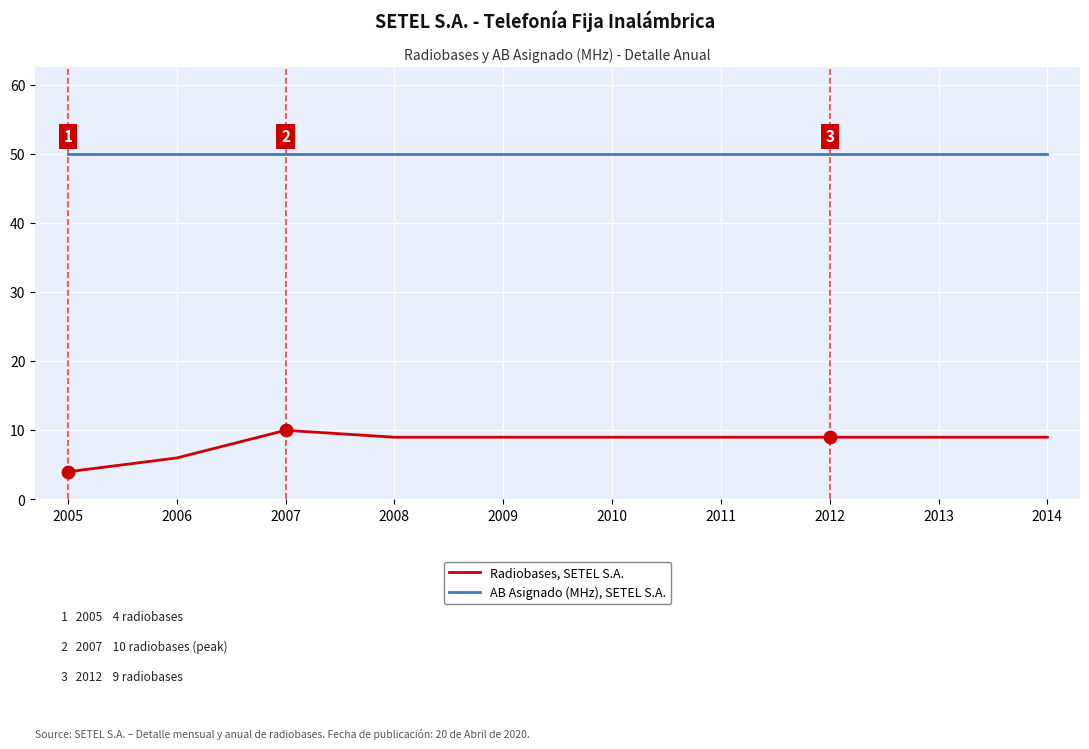

Is the value of Radiobases, SETEL S.A. at 2009 greater than the value of AB Asignado (MHz), SETEL S.A. at 2010?

No